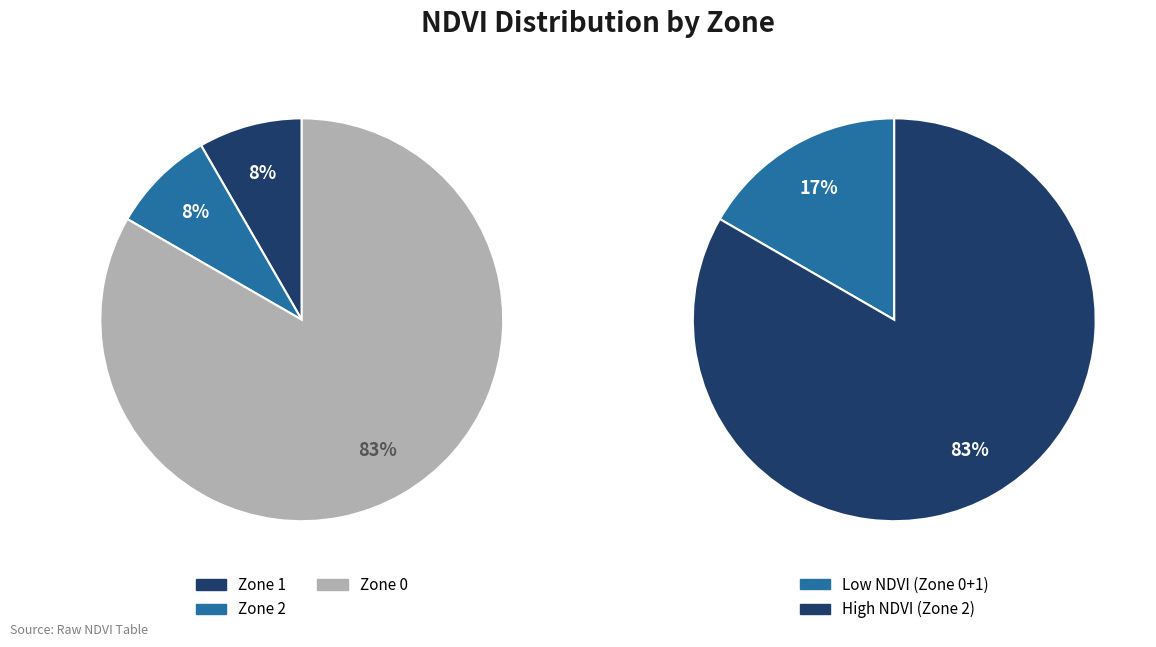

Does Zone 1 represent more than half of the total?

No